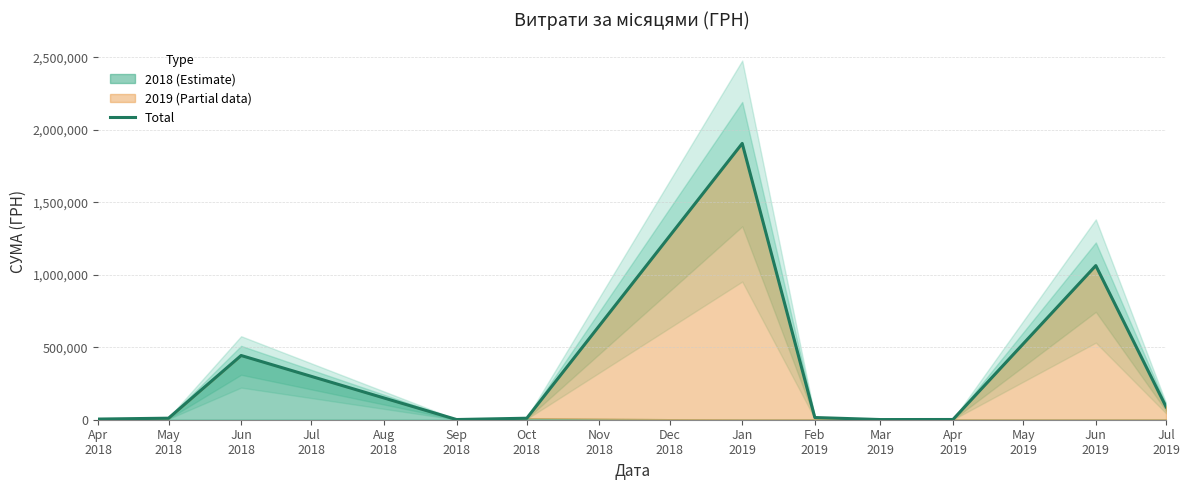

What is the maximum value for Total?

1906806.8